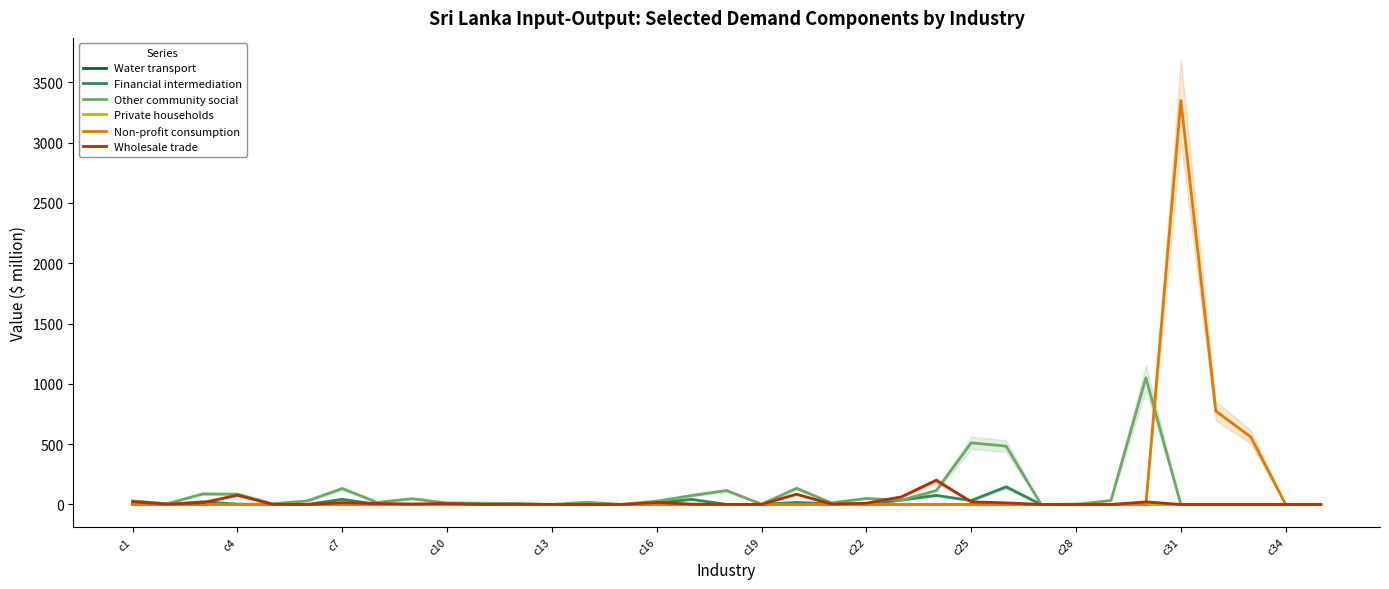

True or false: Water transport and Private households cross at least once.

False